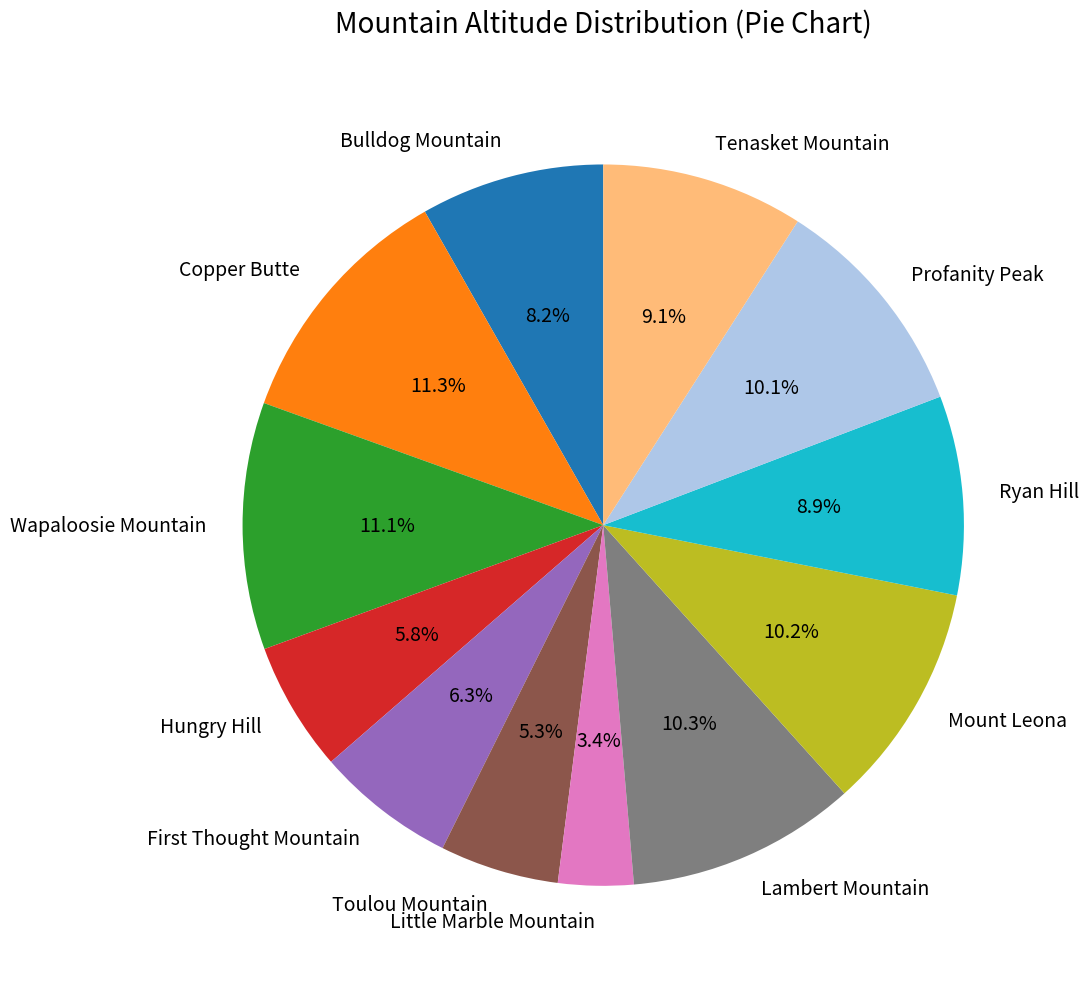

Approximately how many times larger is the value at Tenasket Mountain compared to Little Marble Mountain?

2.7